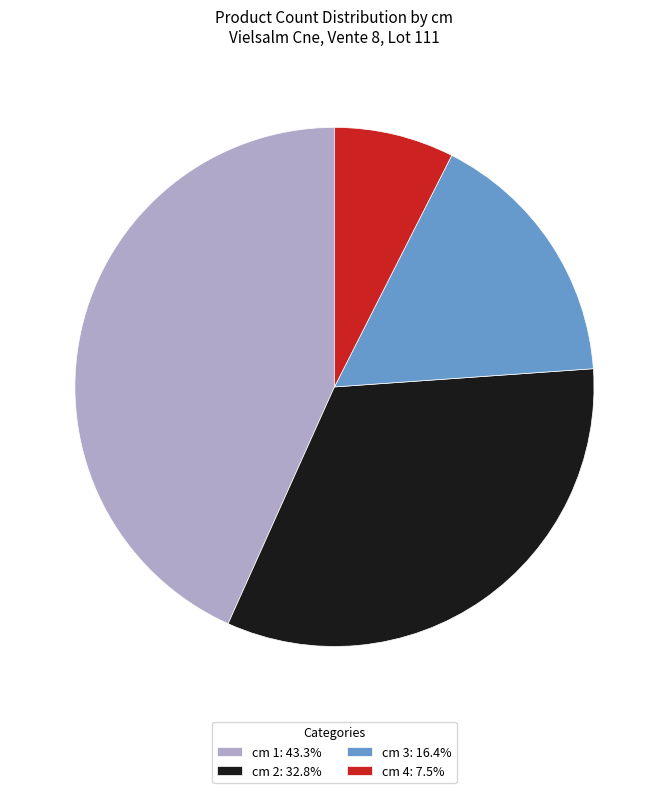

Is there a majority slice in this chart?

No